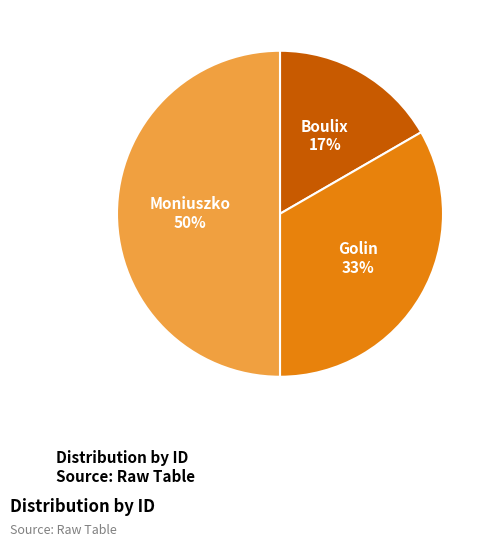

What is the ratio of the value at Moniuszko to the value at Golin?

1.5